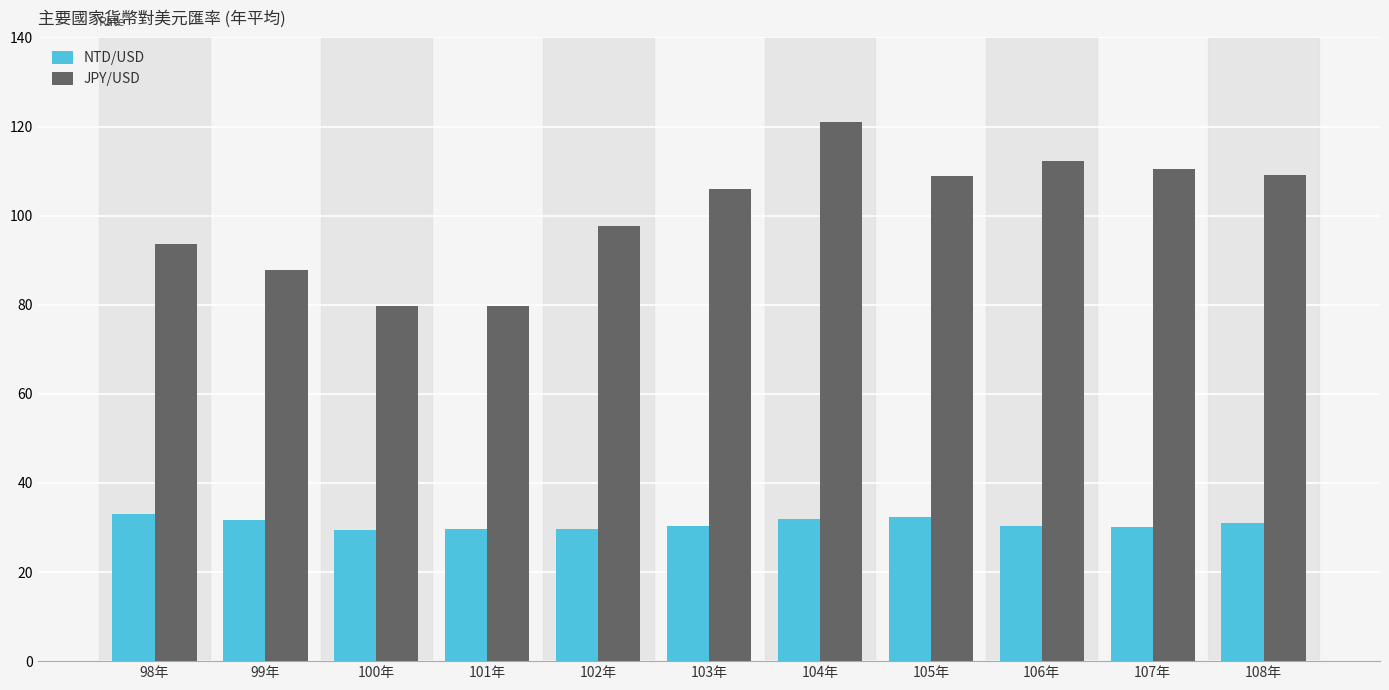

What is the greatest value displayed?

121.0